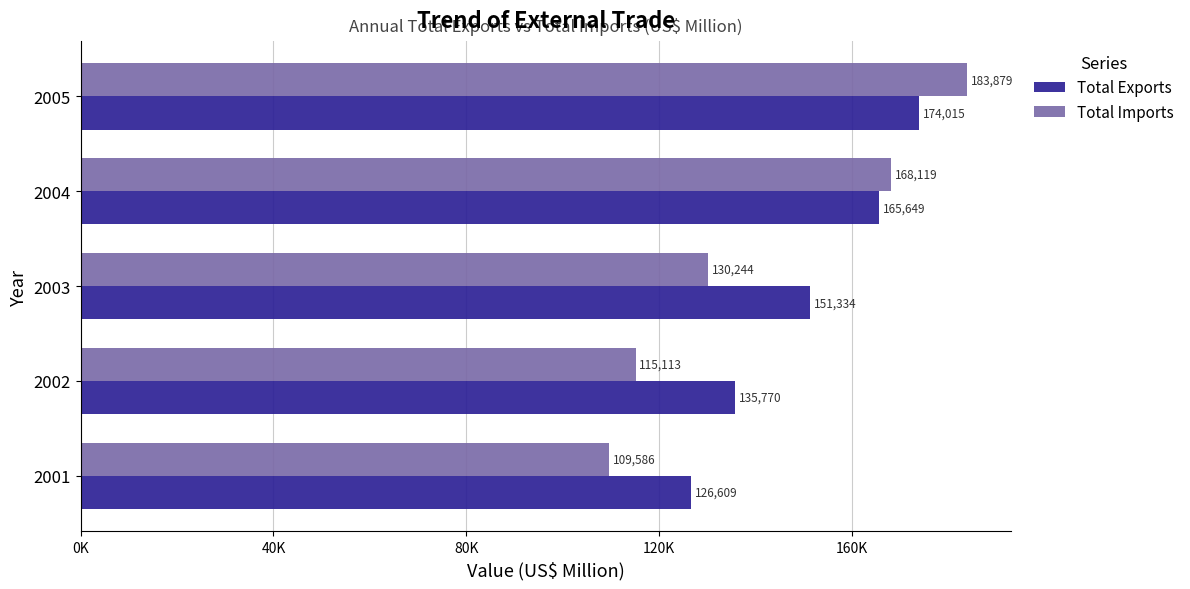

What are all the series names shown in the legend?

Total Exports, Total Imports